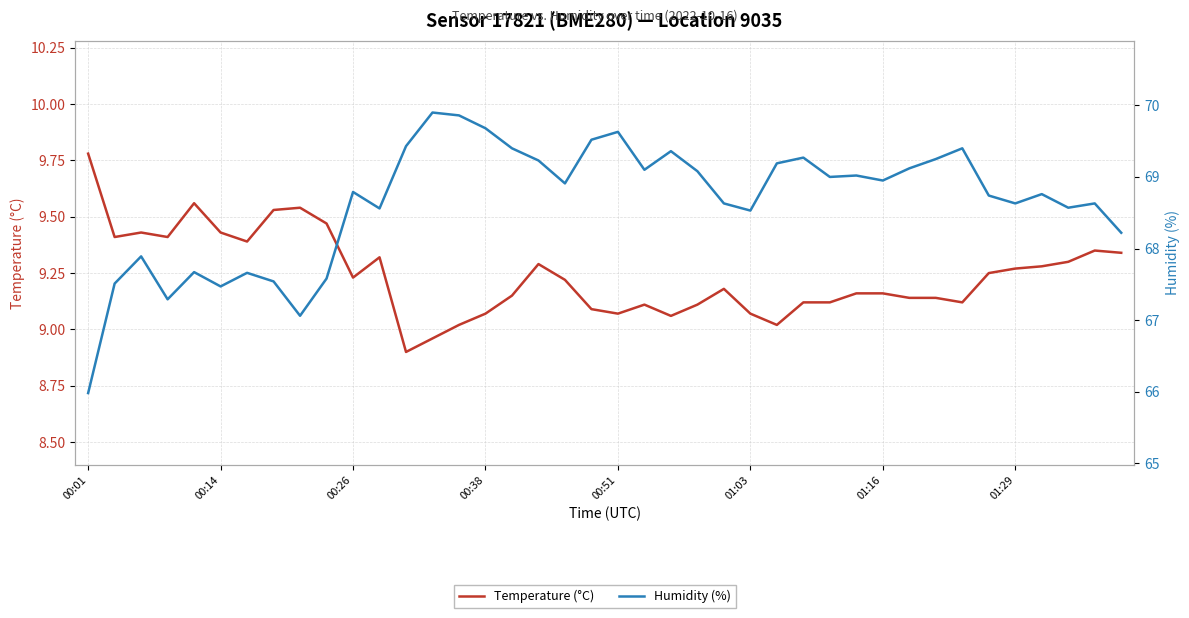

True or false: Temperature (°C) and Humidity (%) intersect in this chart.

False